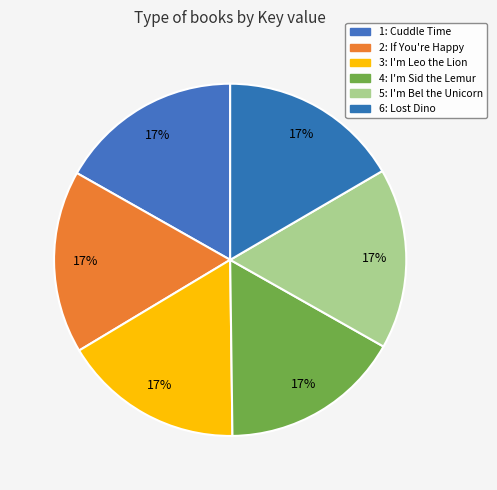

Count the number of slices in the pie.

6